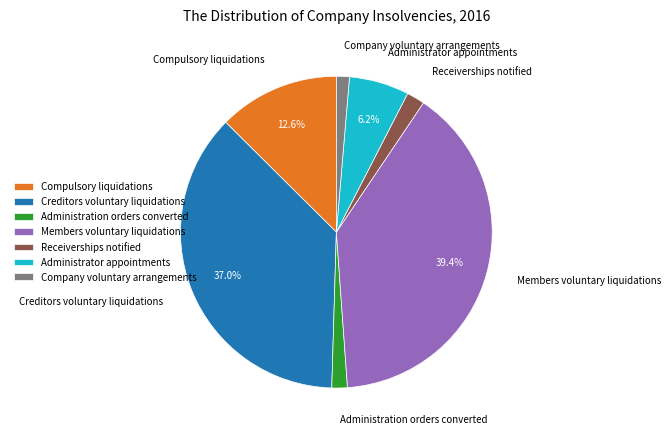

To the nearest percent, what portion does Administrator appointments represent?

6%